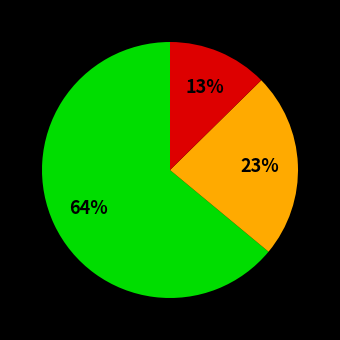

How many slices are in this pie chart?

3